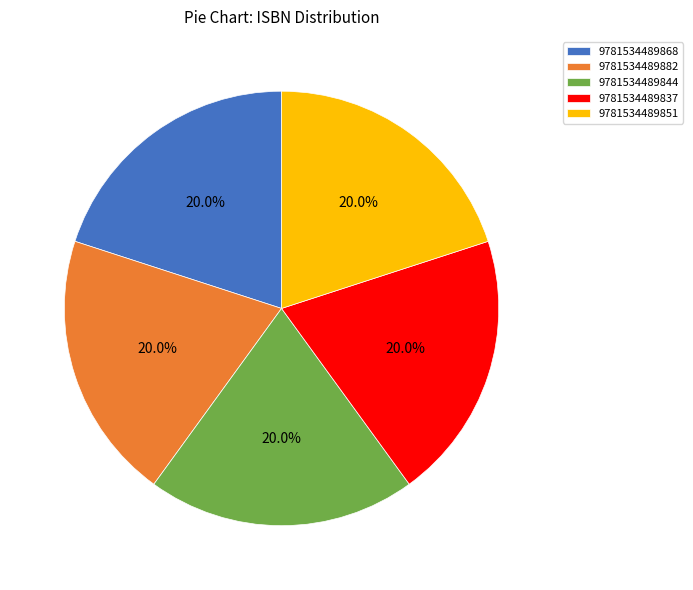

Do 9781534489868 and 9781534489837 together represent more than half of the pie?

No